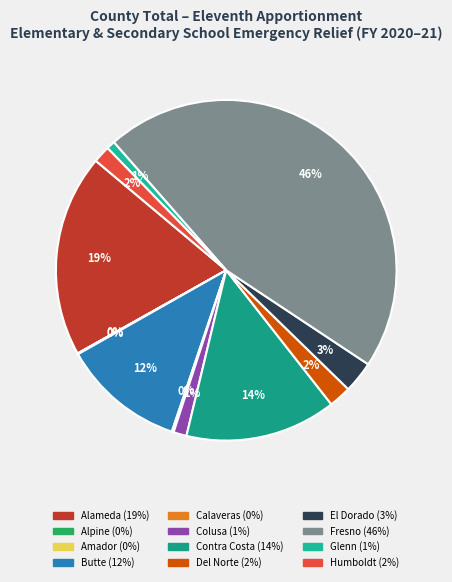

To the nearest percent, what is the combined percentage of Butte and El Dorado?

15%